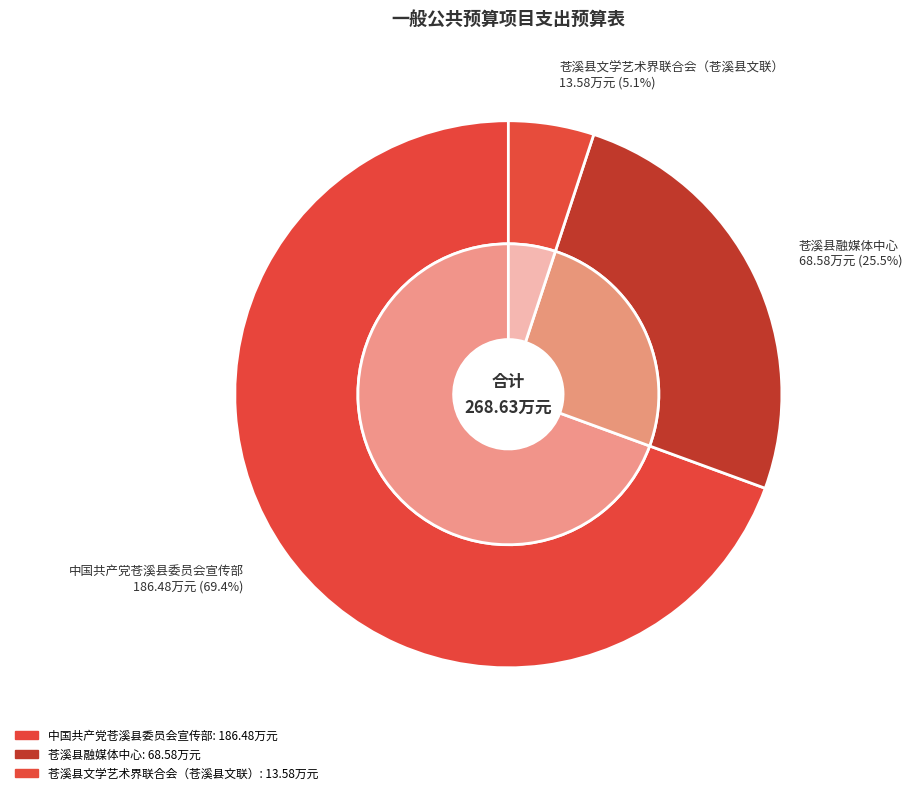

Which has a higher value, 中国共产党苍溪县委员会宣传部 or 苍溪县文学艺术界联合会（苍溪县文联）?

中国共产党苍溪县委员会宣传部